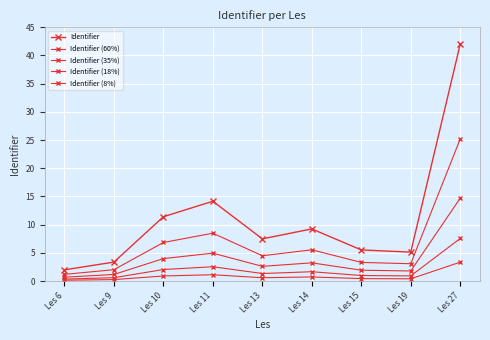

What is the value of the Identifier (60%) point at the 4th from the left?

8.5